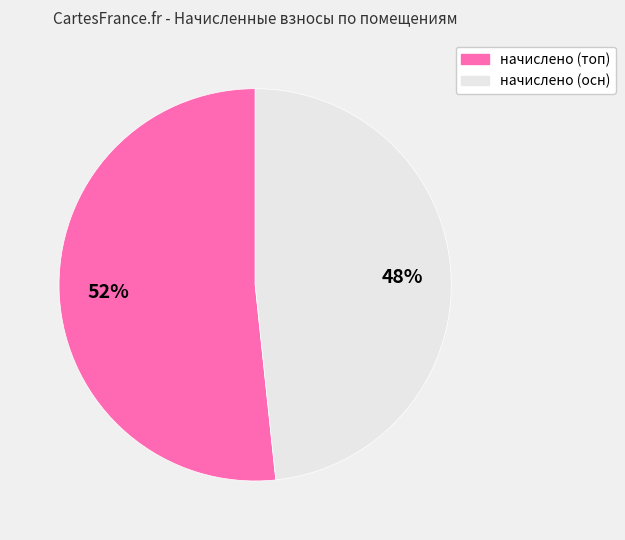

To the nearest percent, what is the average slice percentage?

50%